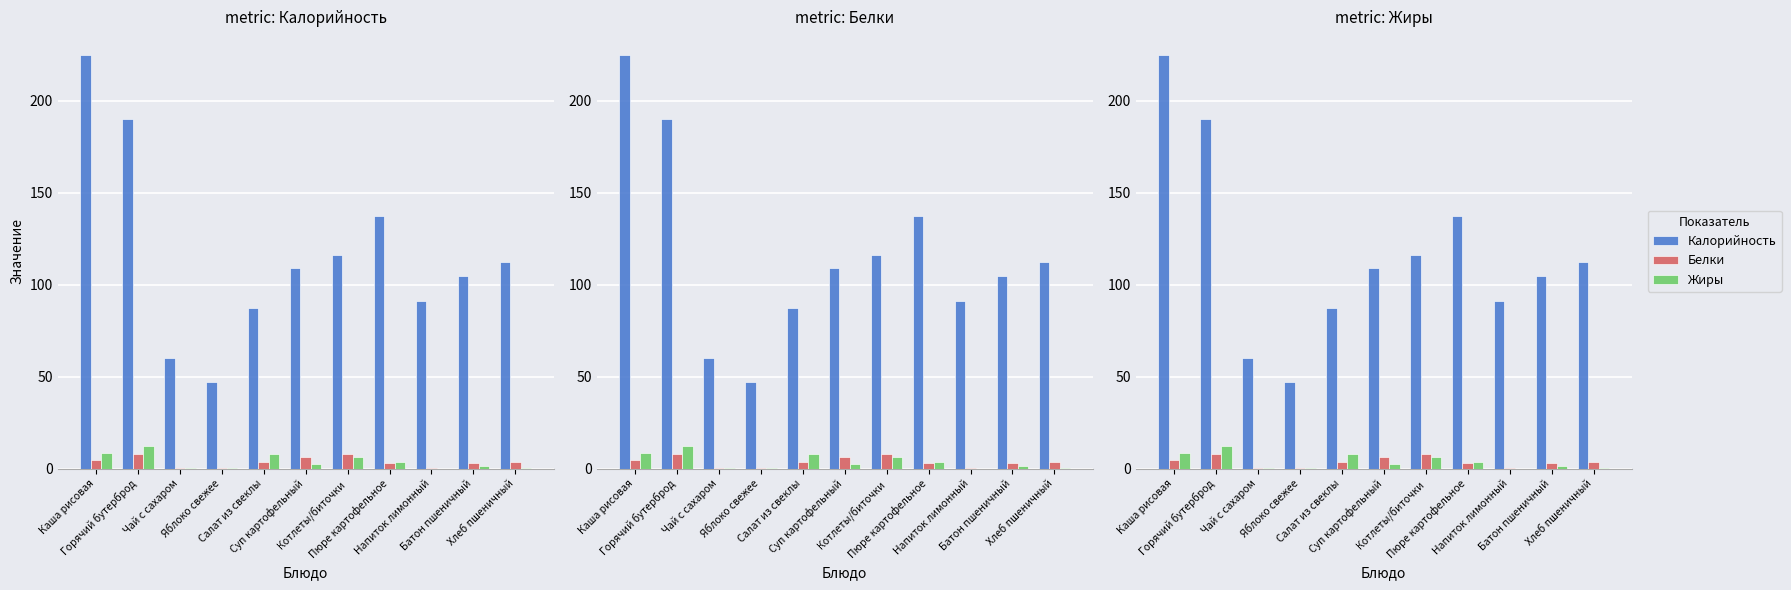

Reading right to left, extract all data points from this chart.

Калорийность: 112.5	104.8	91.0	137.2	115.9	109.0	87.2	47.0	60.0	190.0	225.0
Белки: 3.6	3.0	0.1	3.1	7.7	6.5	3.4	0.4	0.1	7.7	4.6
Жиры: 0.4	1.2	0.0	3.7	6.2	2.4	7.8	0.4	0.0	12.0	8.4